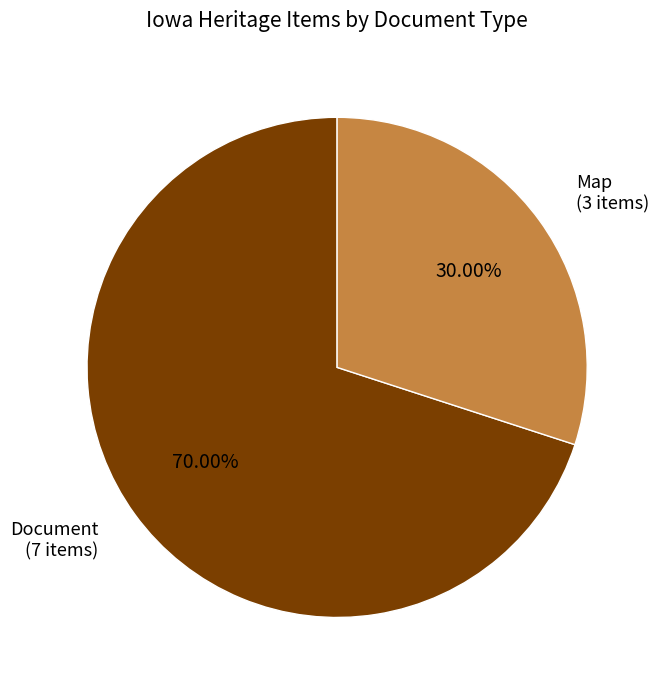

Is there a majority slice in this chart?

Yes